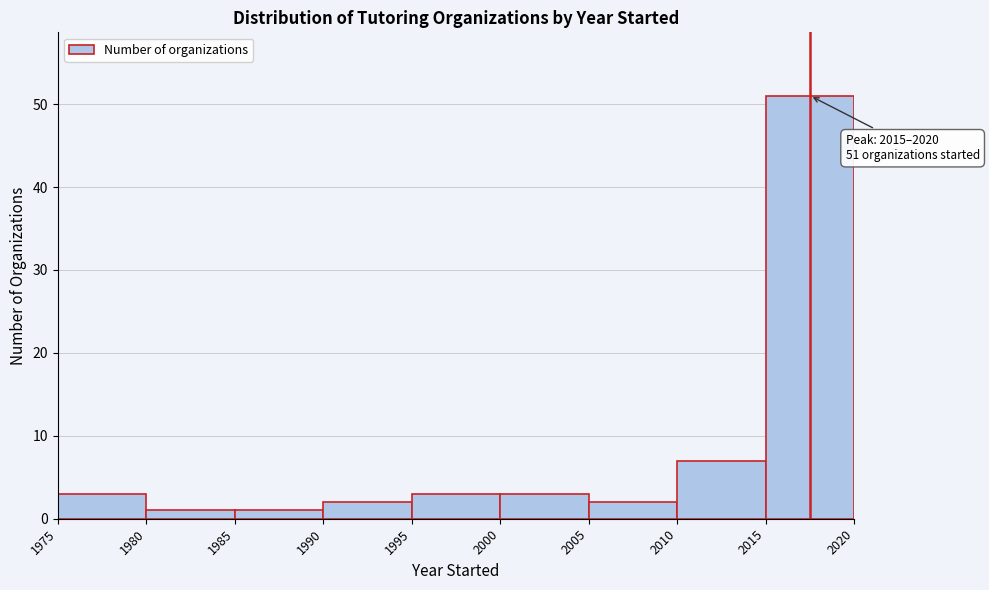

Over which range of the x-axis is the bar tallest?

2015 to 2020